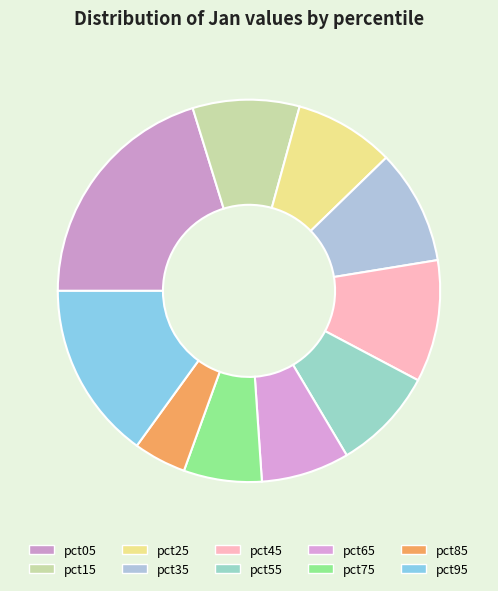

How many slices are in this pie chart?

10